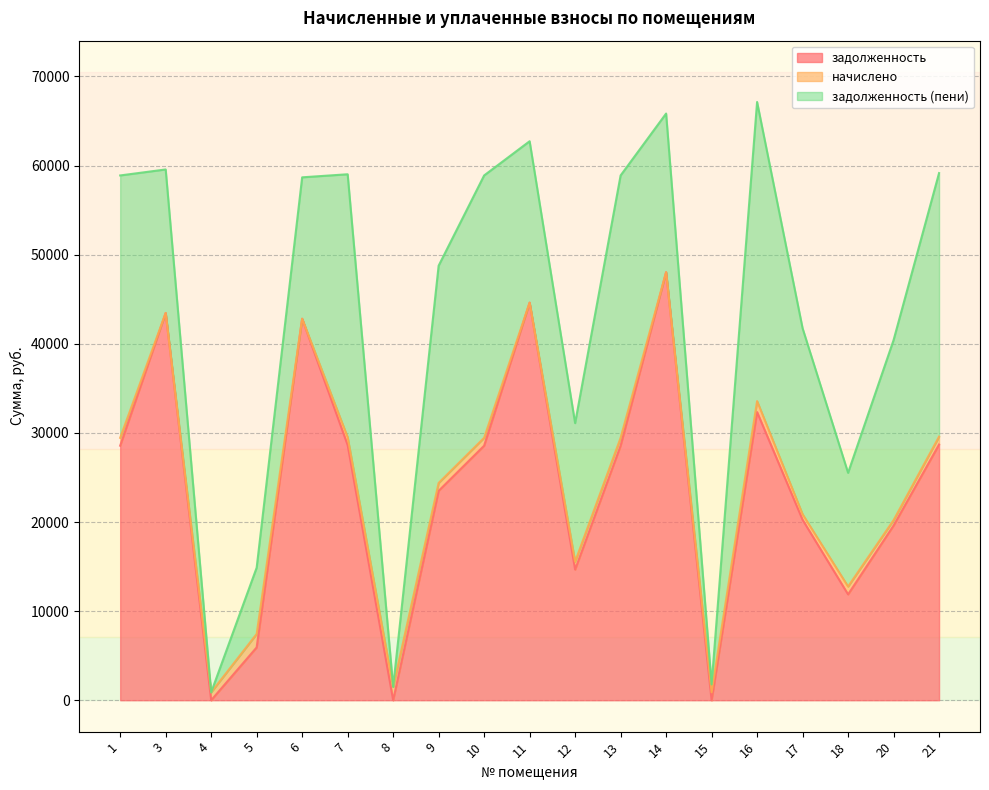

List the series in order of their peak value, highest first.

задолженность, задолженность (пени), начислено